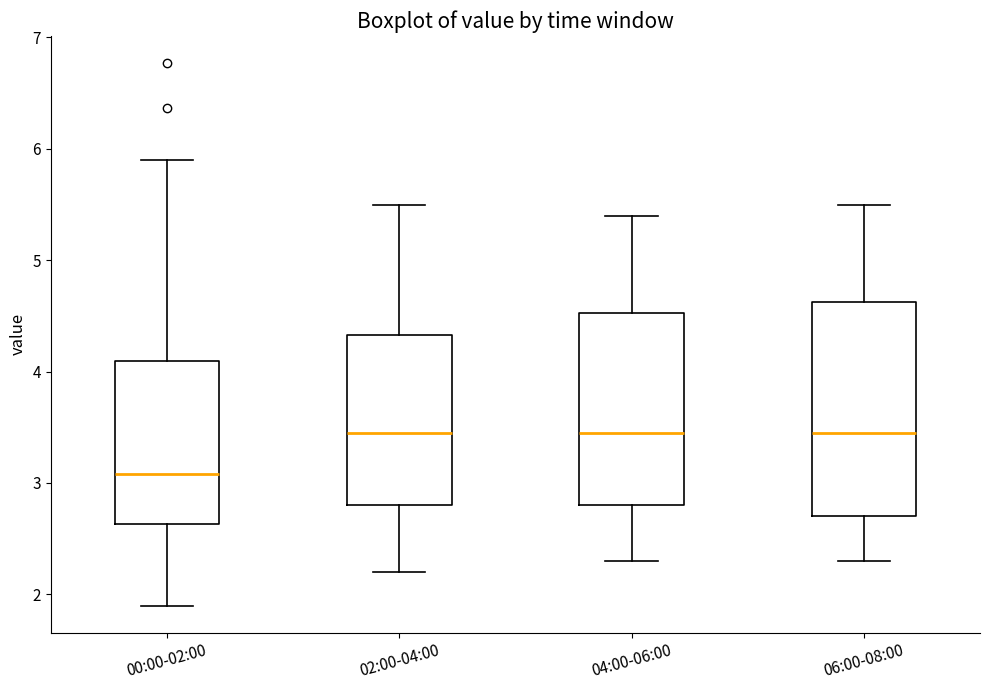

Which box is the tallest, from its lower edge to its upper edge?

06:00-08:00